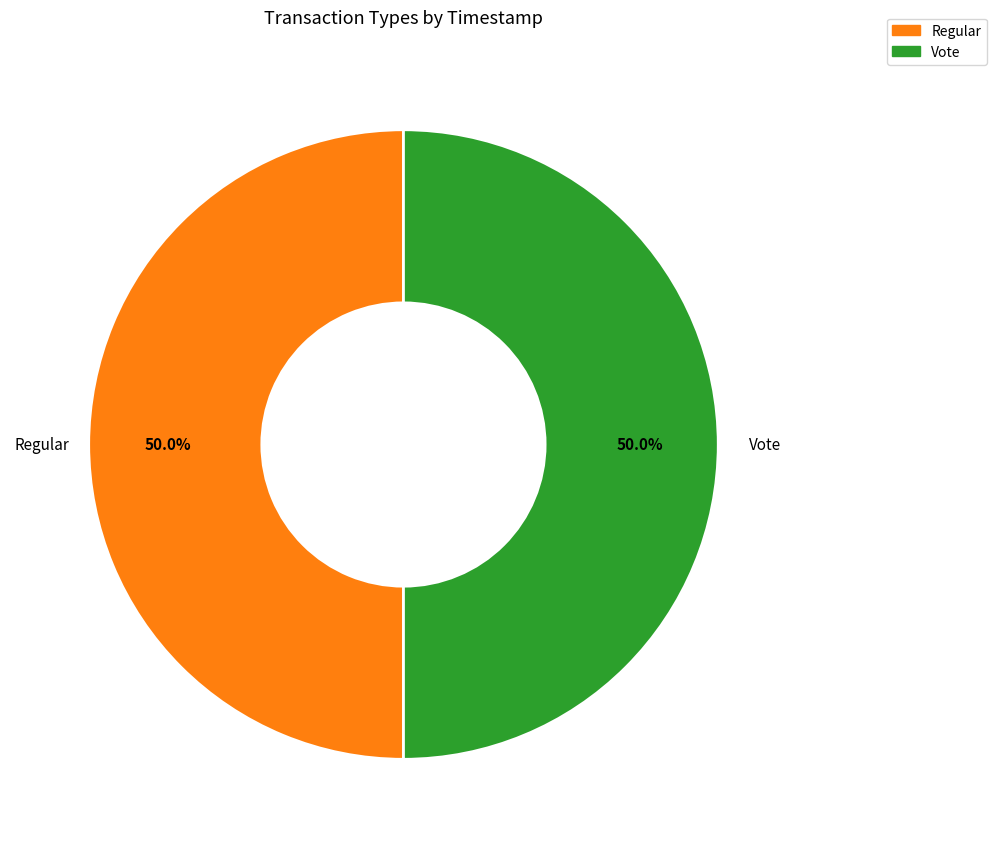

Combined, what portion of the pie is Regular and Vote?

100.0%